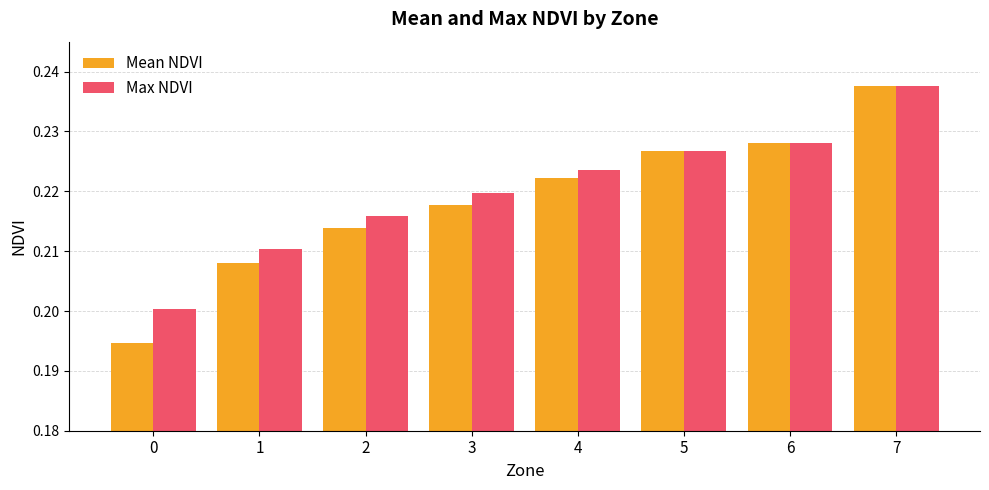

What is the sum of all Mean NDVI values?

1.7